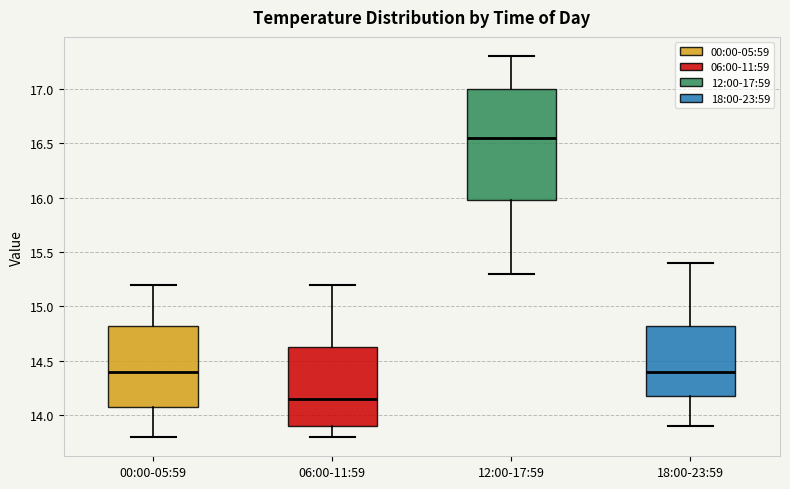

Which box has the lowest median line?

06:00-11:59